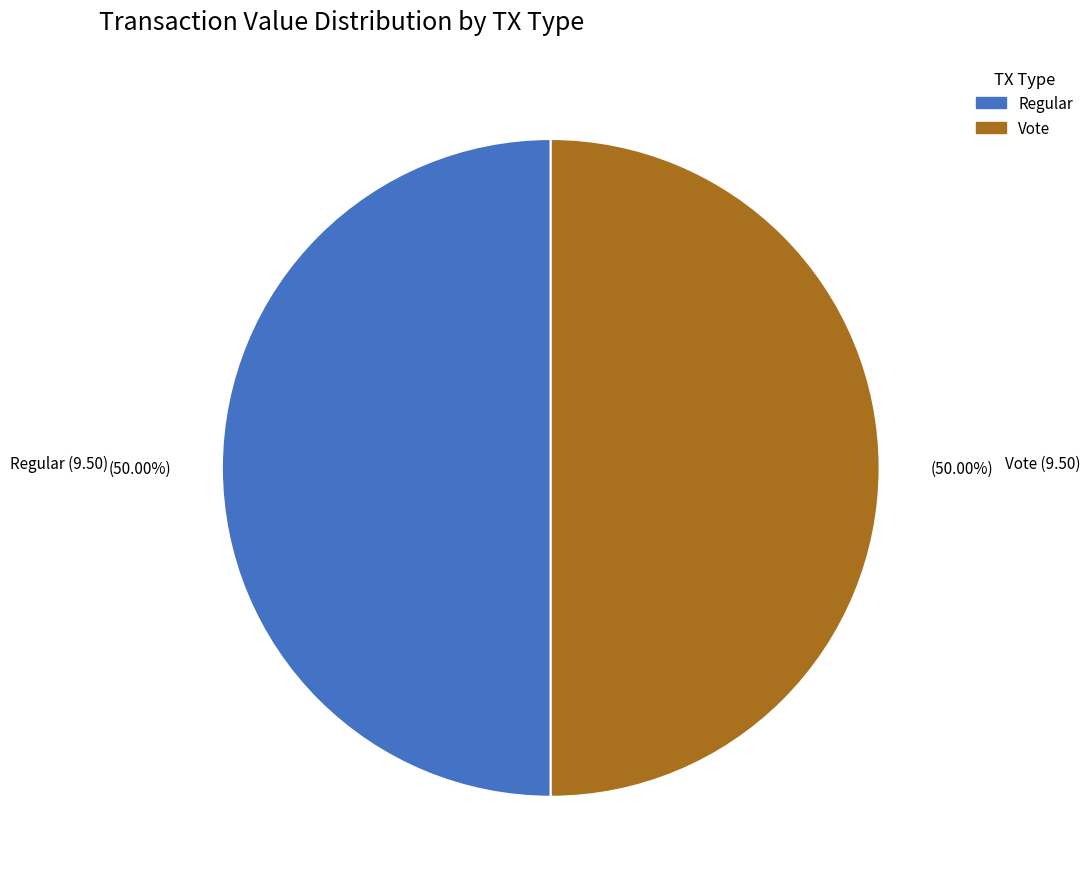

Is the sum of Regular and Vote greater than half?

Yes